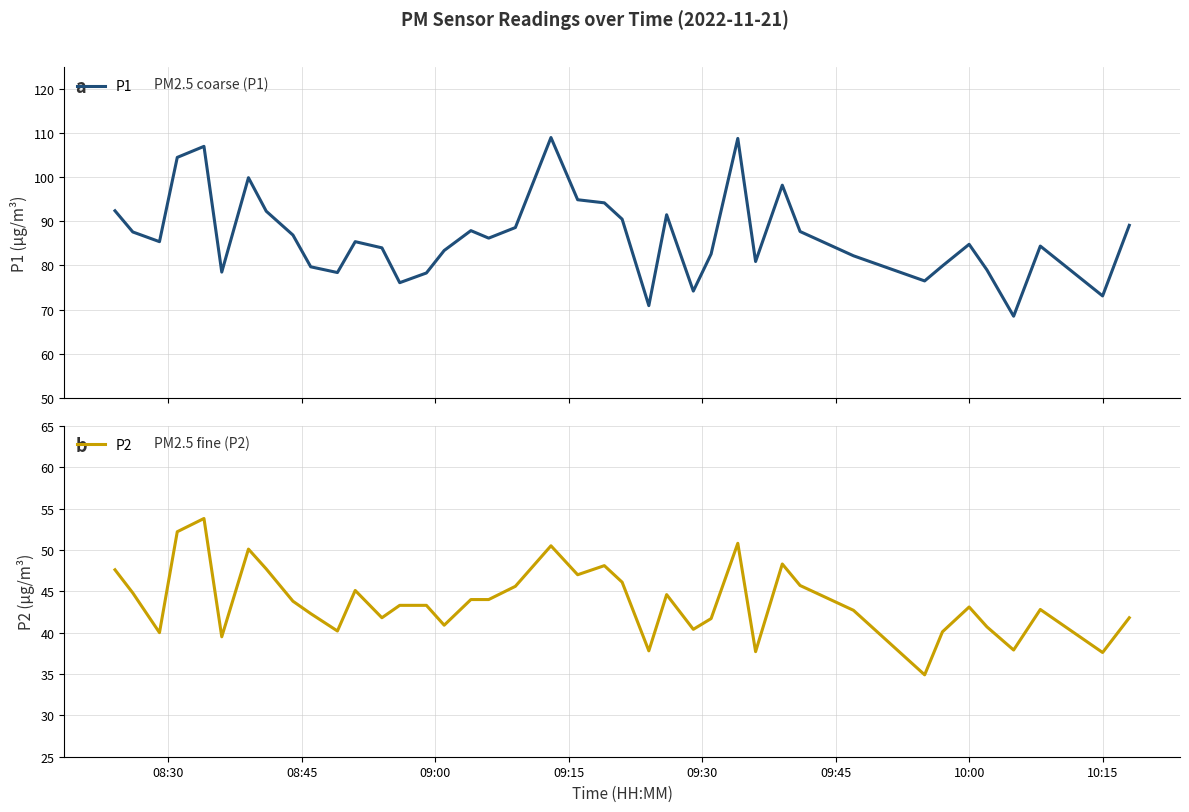

Does the chart have visible grid lines?

Yes